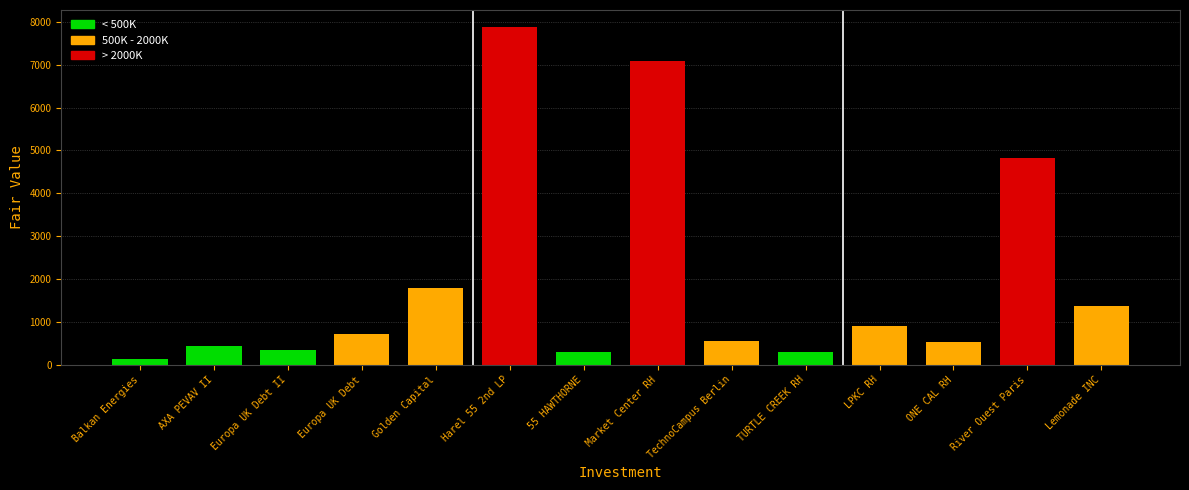

What is the smallest value displayed?

127.6